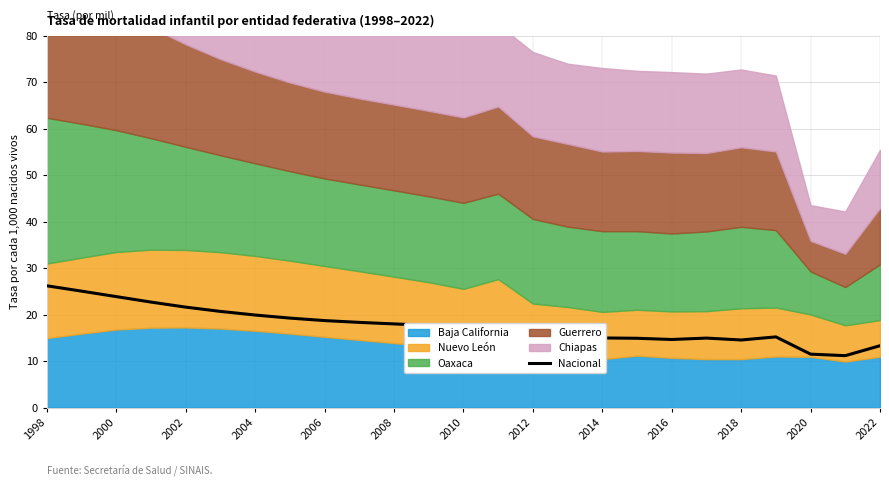

Is it true that Nacional equals 14.6 at 2016?

True